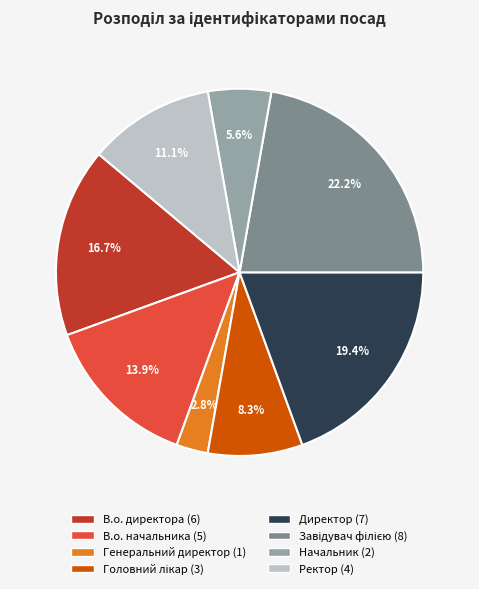

What is the smallest slice in the pie chart?

Генеральний директор